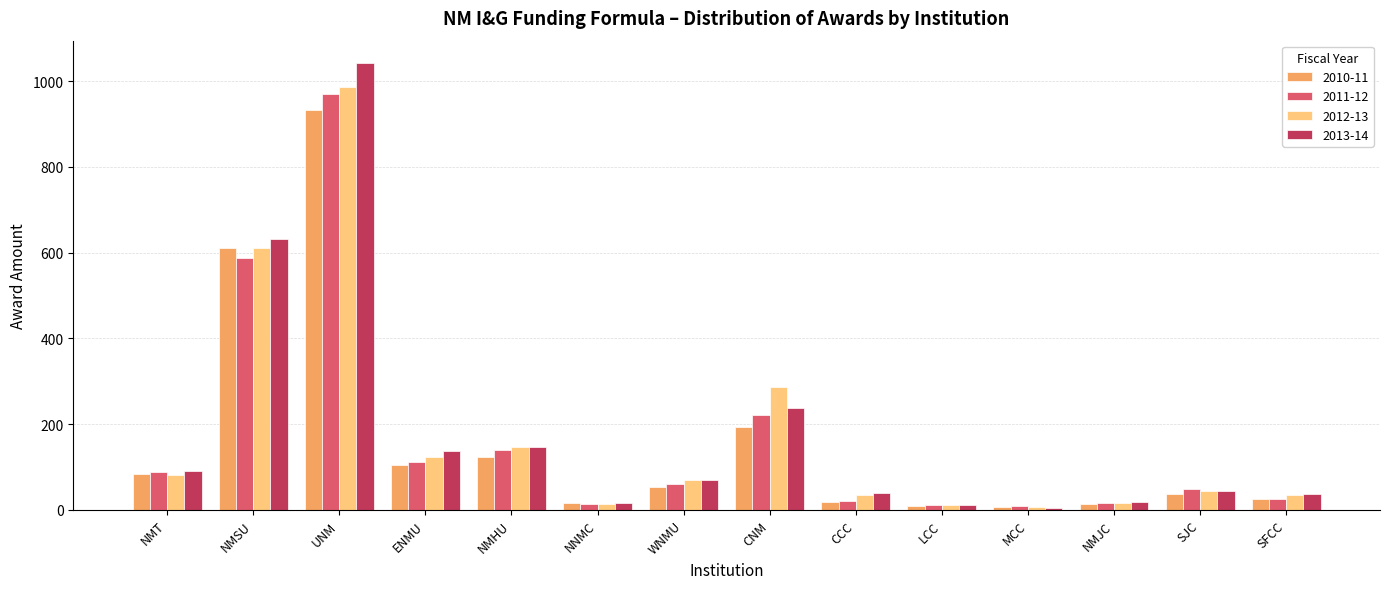

The value of 2011-12 at NMHU is 139.8. True or false?

True